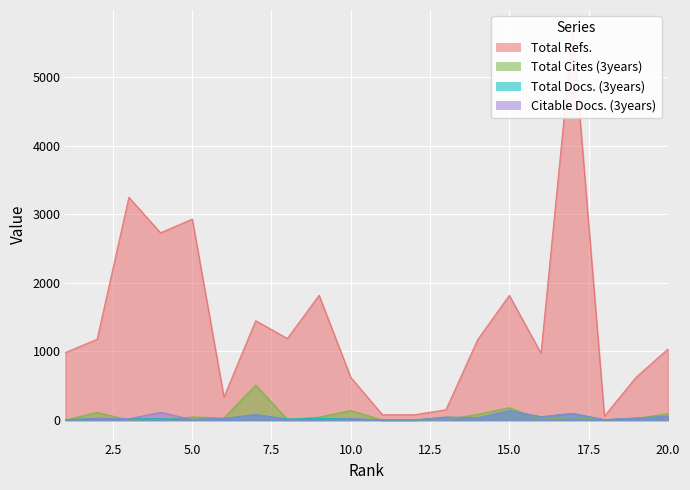

The value of Total Docs. (3years) at 13 is 43. True or false?

True